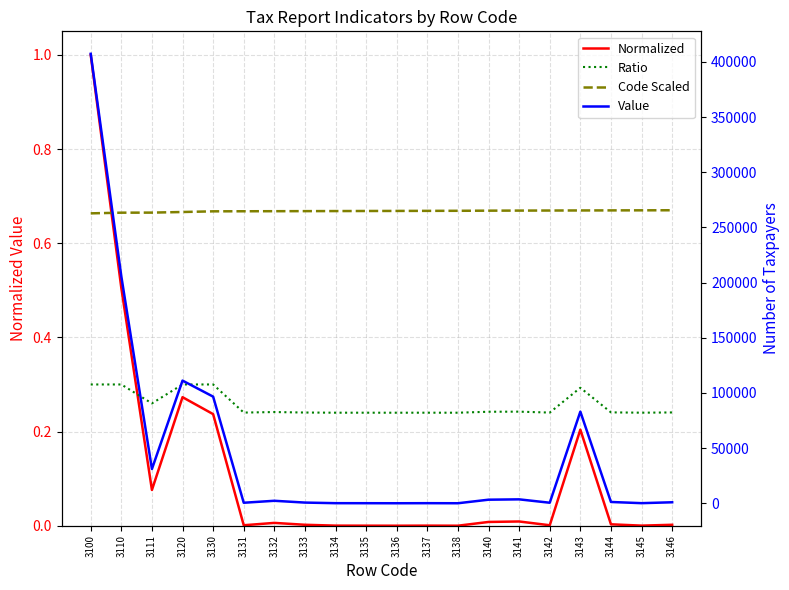

Where is Code Scaled nearest to the value 0?

3100